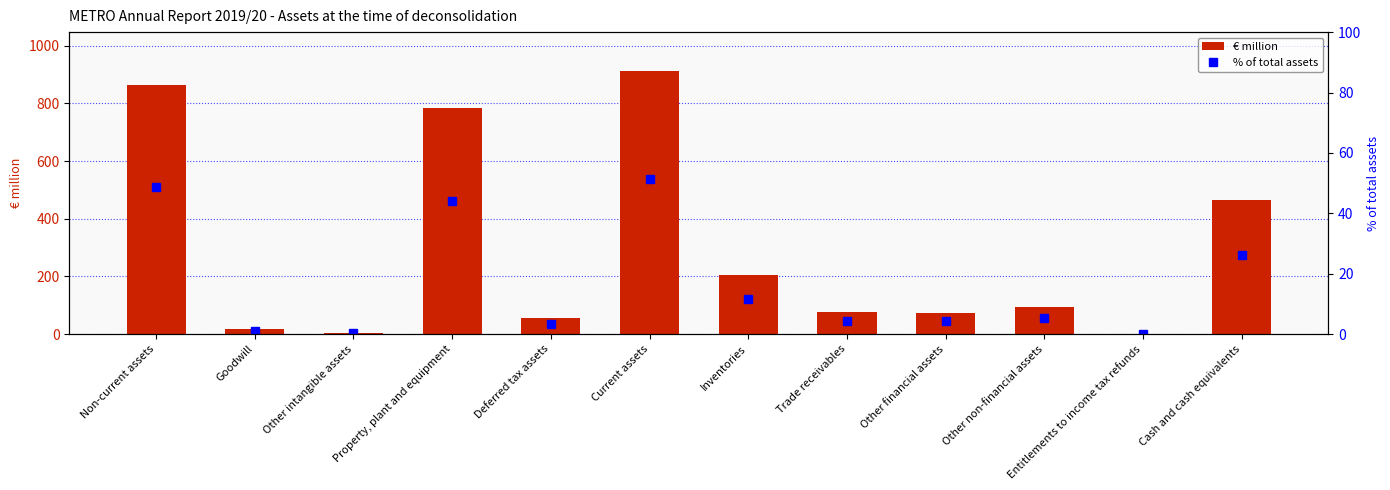

List the labels in order of € million value, smallest first.

Entitlements to income tax refunds, Other intangible assets, Goodwill, Deferred tax assets, Other financial assets, Trade receivables, Other non-financial assets, Inventories, Cash and cash equivalents, Property, plant and equipment, Non-current assets, Current assets